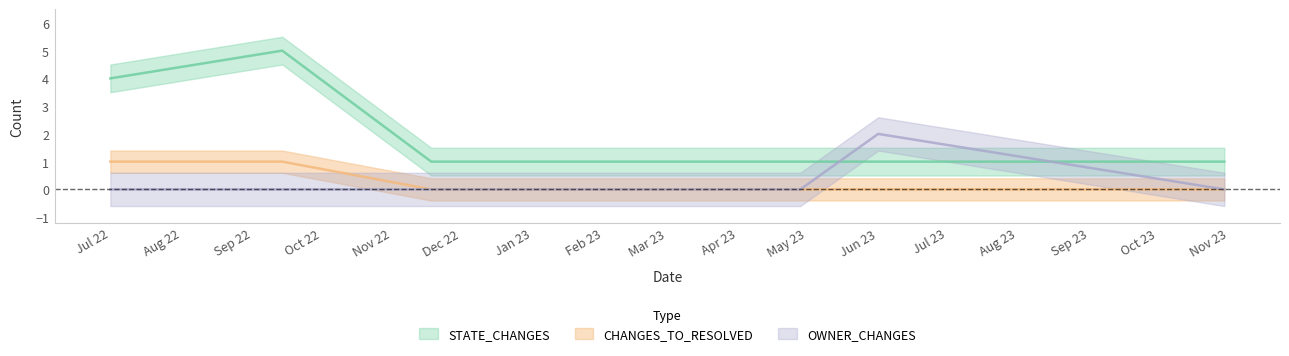

Which has a higher value, Jun 23 or Jun 23?

Jun 23